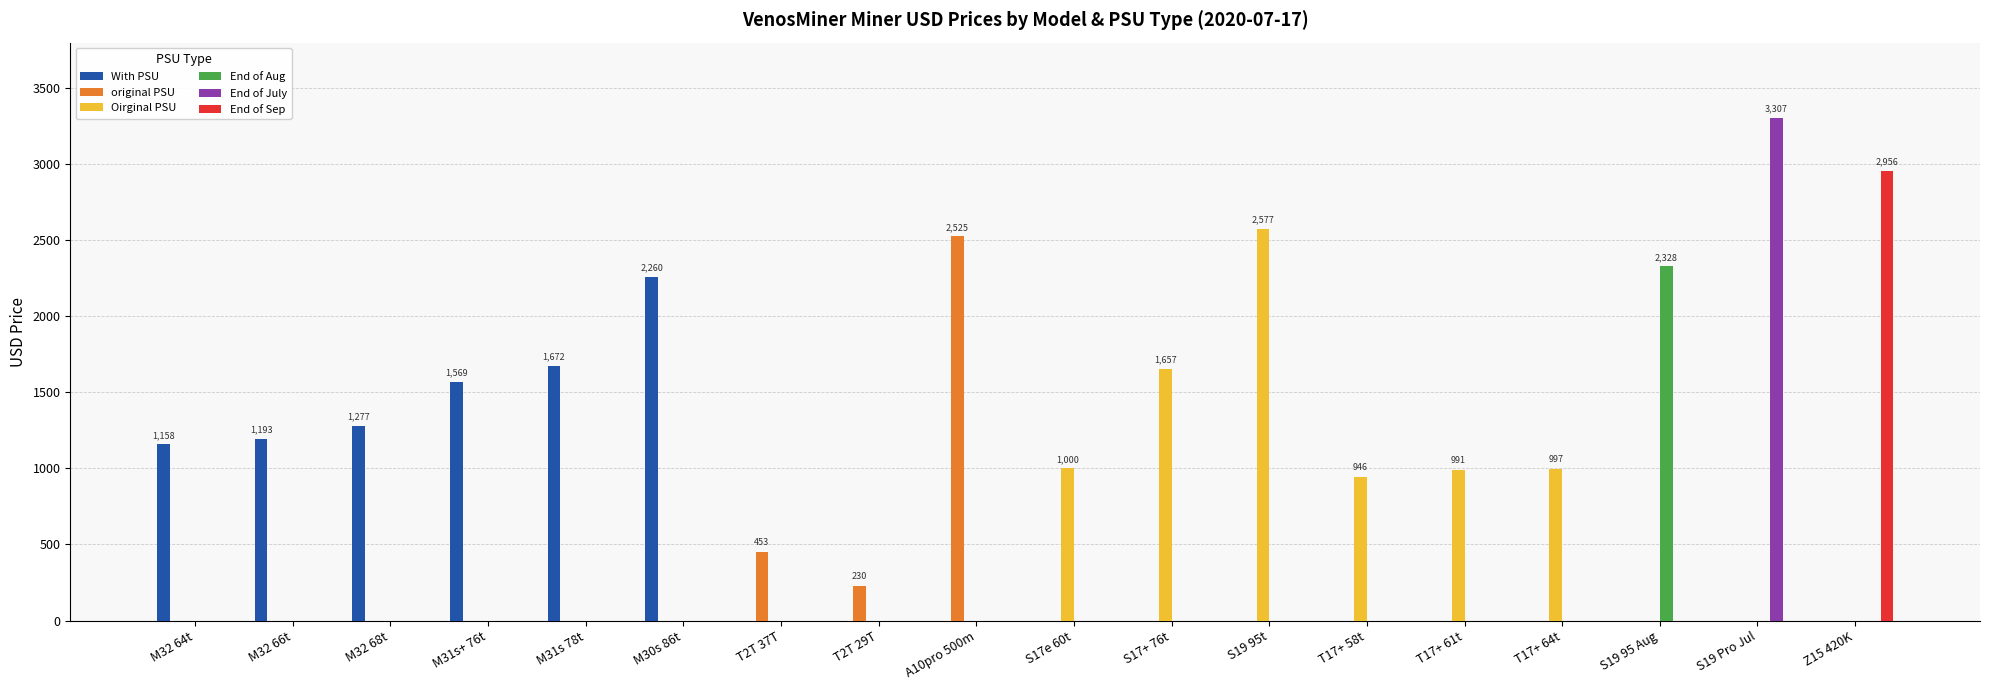

At which label is original PSU closest to 1262?

T2T 37T